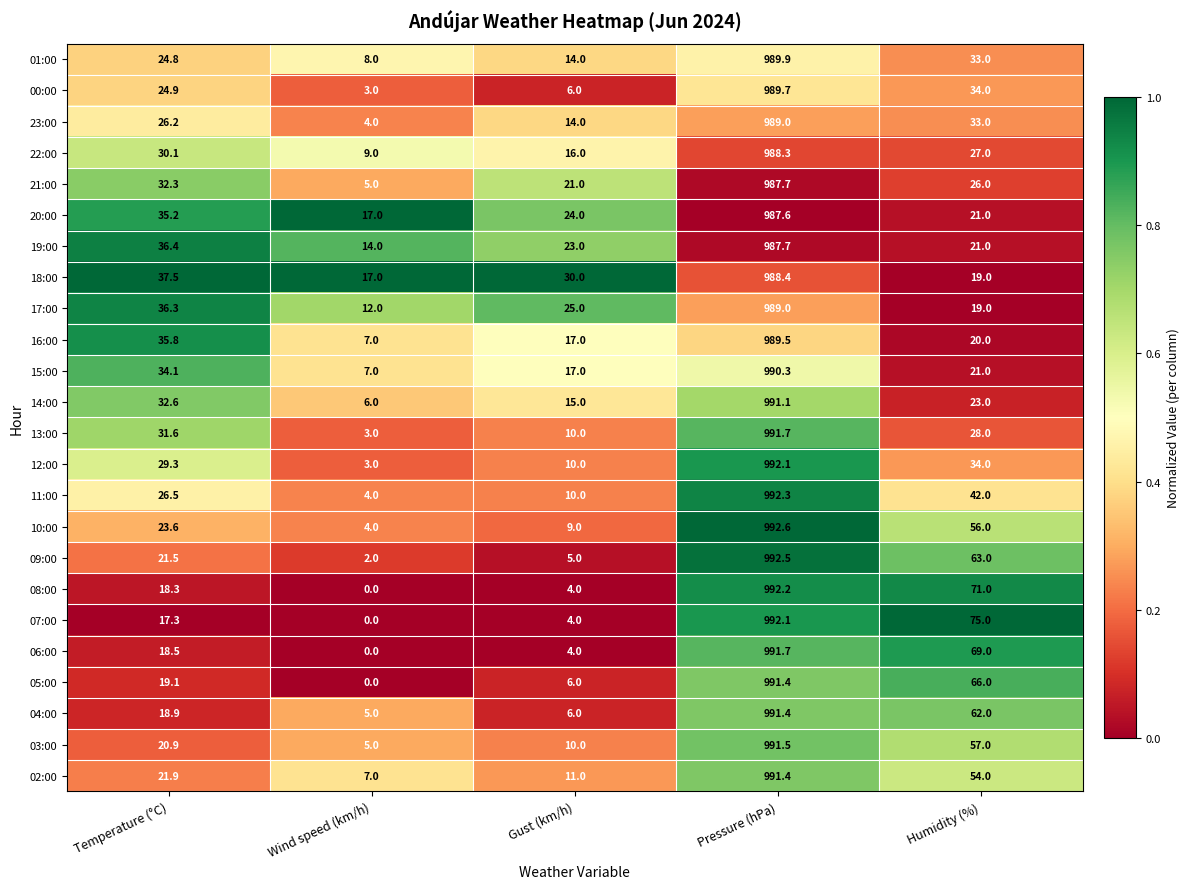

The value of 18:00 at Pressure (hPa) is 205.6. True or false?

False